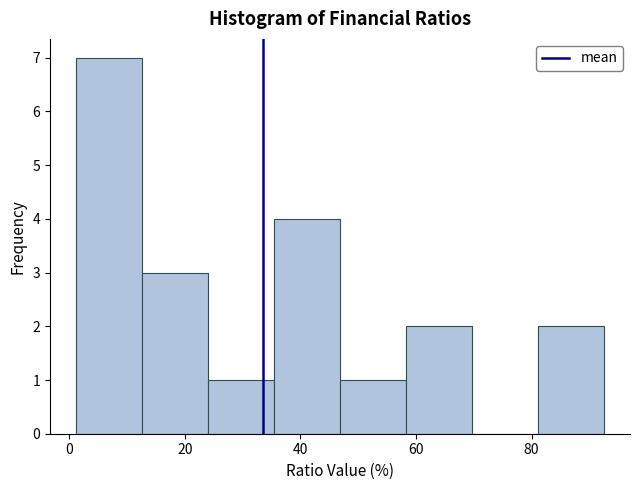

Reading left to right, list every bar in this chart as the range it spans on the x-axis followed by its height. Neither the bar edges nor the heights are printed on the chart, so give them approximately, as read against the axes.

2 to 12: 7
12 to 24: 3
24 to 36: 1
36 to 46: 4
46 to 58: 1
58 to 70: 2
70 to 82: 0
82 to 92: 2